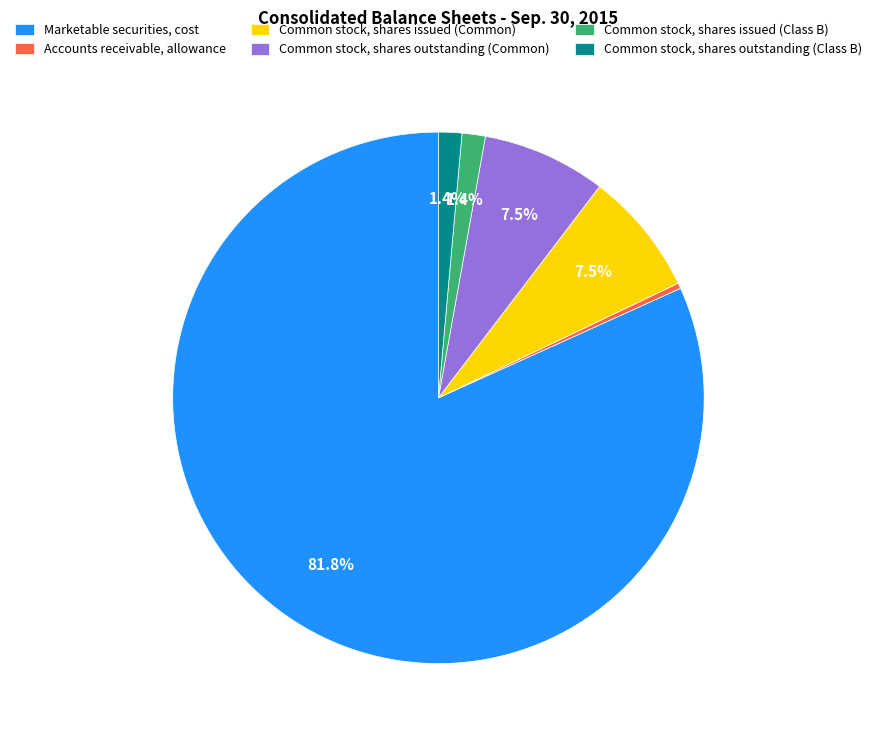

Which has a higher value, Marketable securities, cost or Common stock, shares outstanding (Common)?

Marketable securities, cost